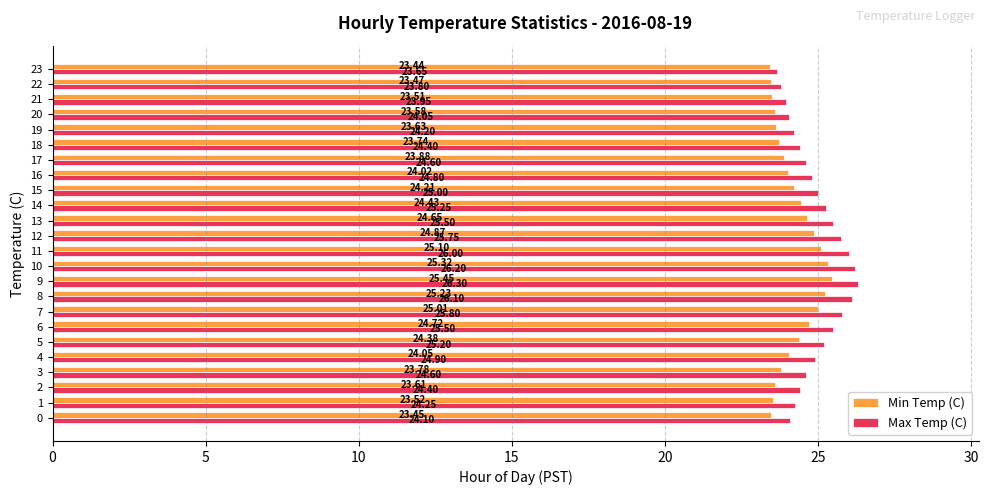

What are all the series names shown in the legend?

Min Temp (C), Max Temp (C)